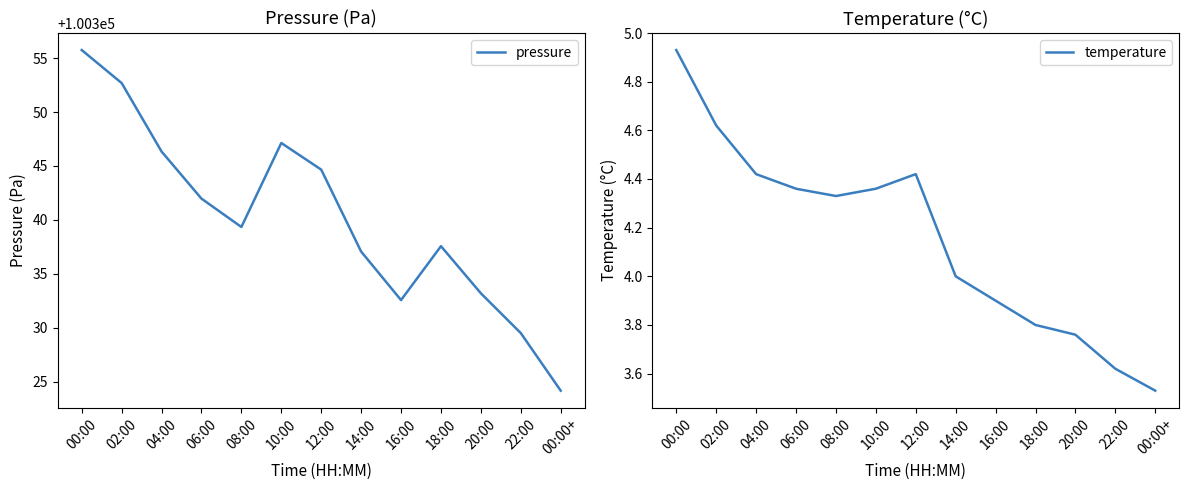

Reading left to right, what are all the values shown in this chart?

pressure: 00:00=100355.8	02:00=100352.7	04:00=100346.3	06:00=100342.0	08:00=100339.3	10:00=100347.1	12:00=100344.7	14:00=100337.1	16:00=100332.6	18:00=100337.6	20:00=100333.2	22:00=100329.5	00:00+=100324.2
temperature: 00:00=4.9	02:00=4.6	04:00=4.4	06:00=4.4	08:00=4.3	10:00=4.4	12:00=4.4	14:00=4.0	16:00=3.9	18:00=3.8	20:00=3.8	22:00=3.6	00:00+=3.5